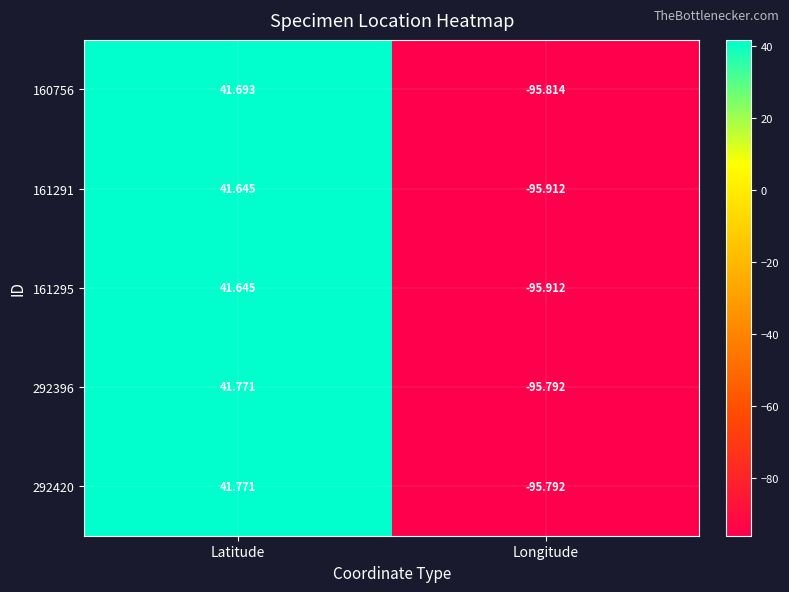

Which category has the lowest value across all series?

Longitude